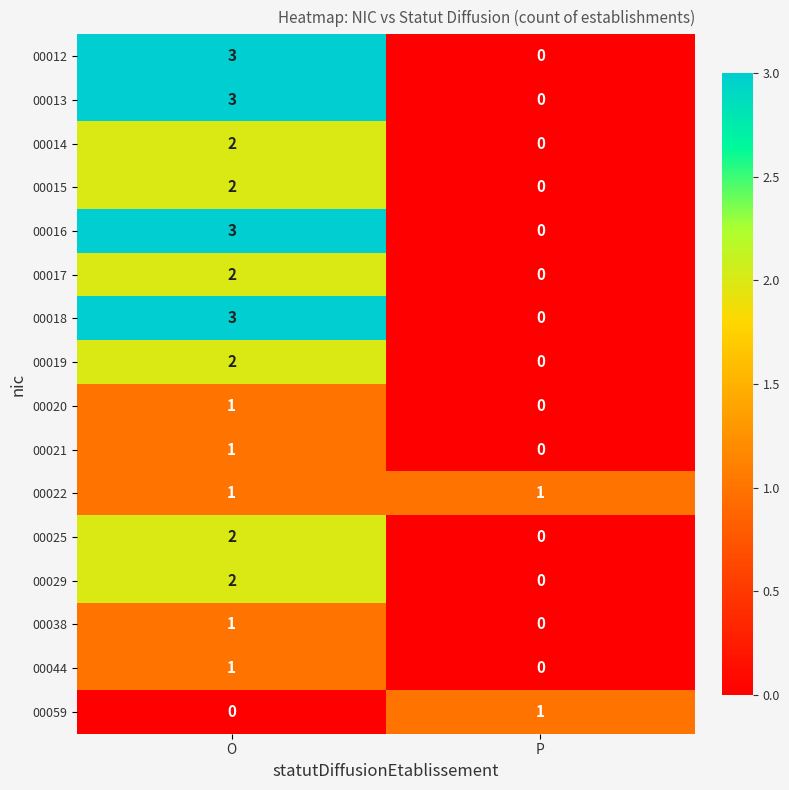

The 00014 series shows 2 at O. True or false?

True